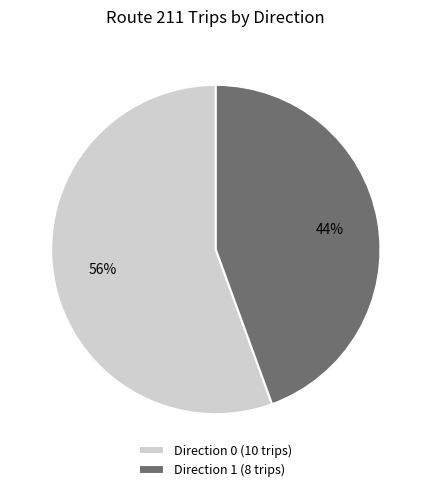

To the nearest percent, what is the combined percentage of Direction 1 and Direction 0?

100%